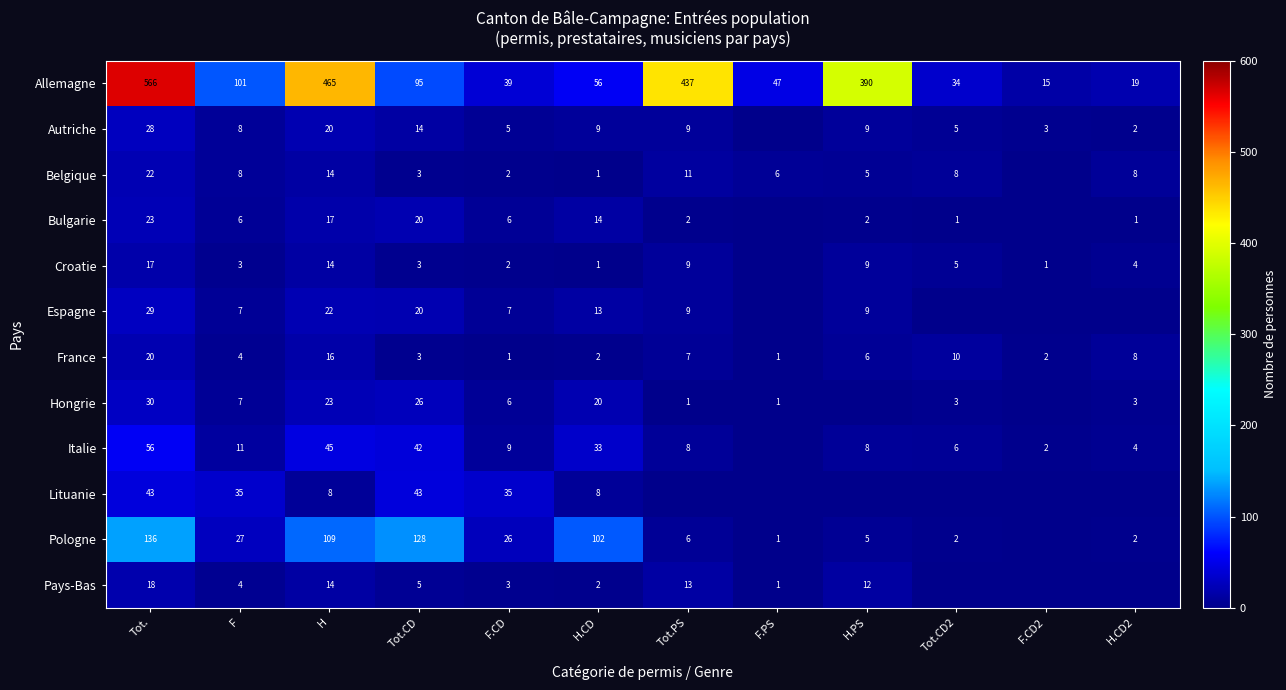

What is the total value across all series at Tot.?

988